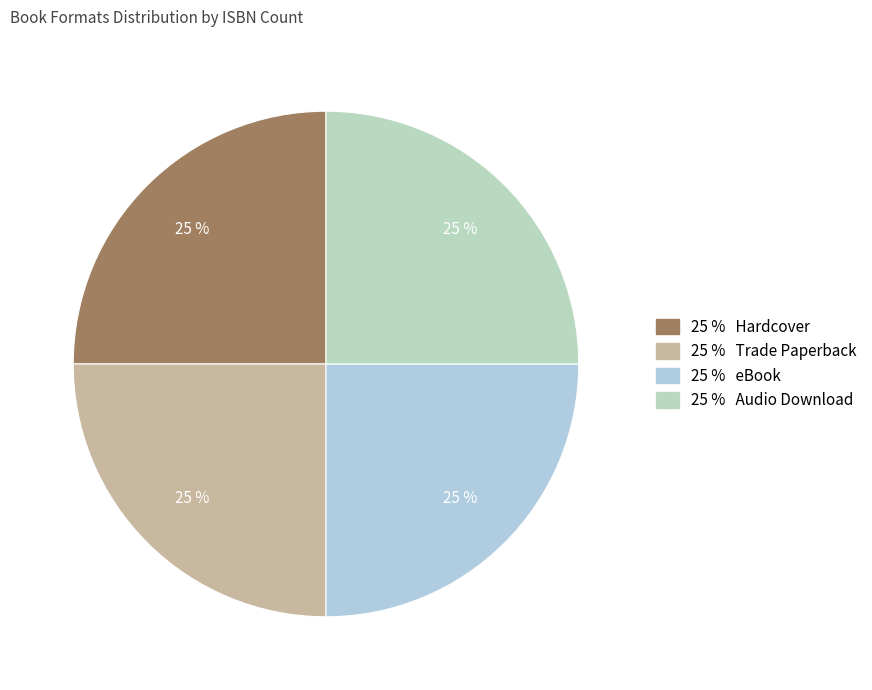

How many segments does this pie chart have?

4